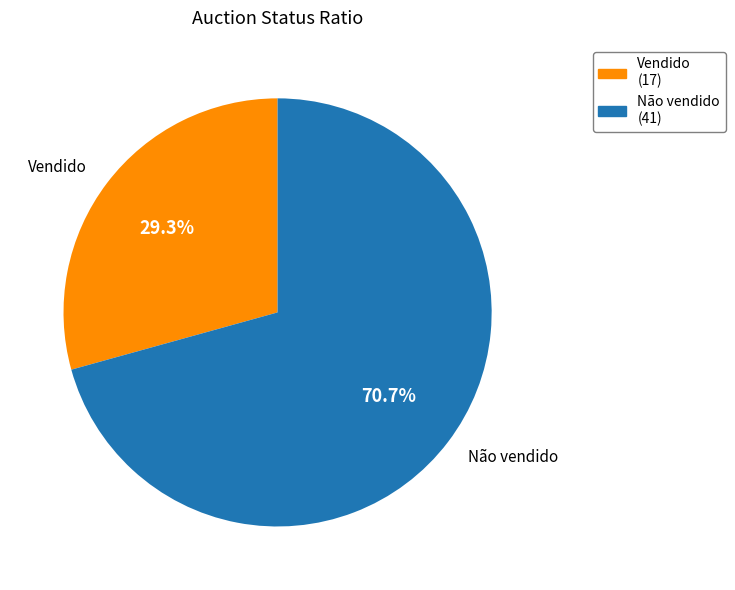

The Não vendido slice represents 71% of the pie. True or false?

True